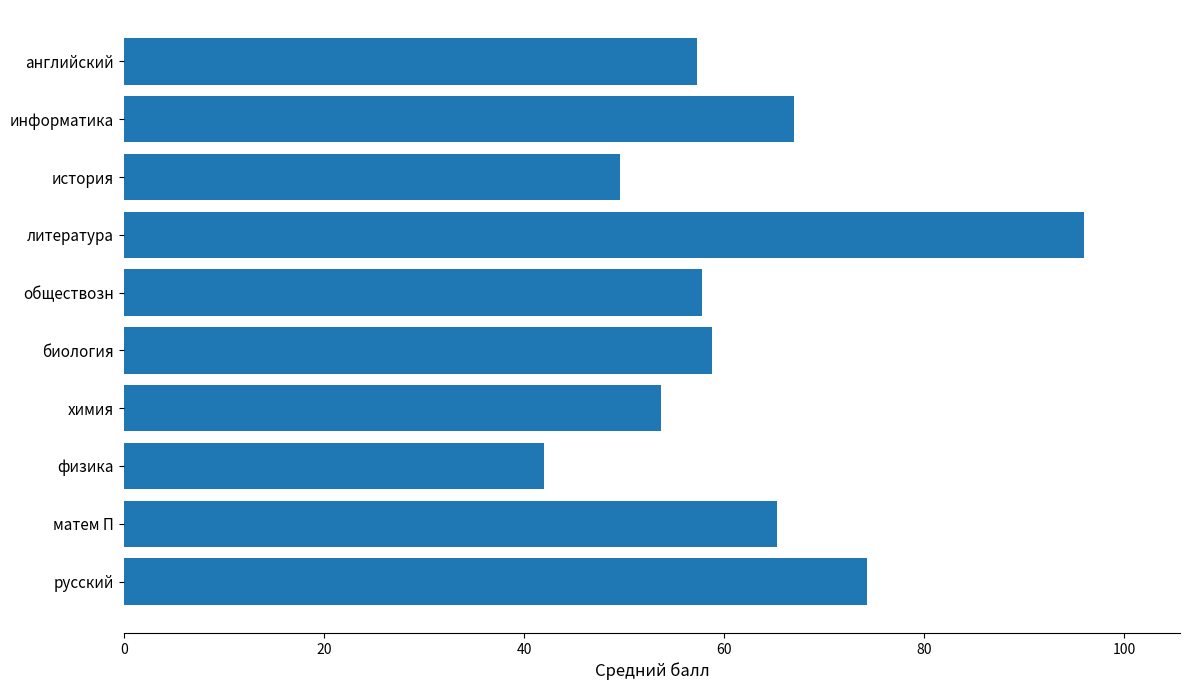

What is the difference between the second highest and second lowest values?

24.7